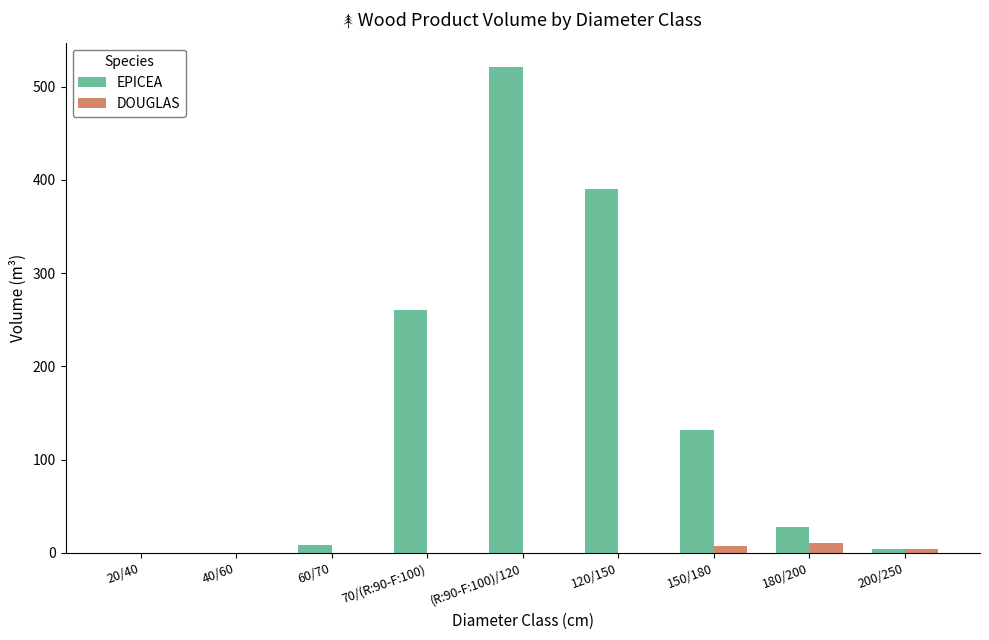

Between 60/70 and 70/(R:90-F:100), which series saw the biggest shift?

EPICEA